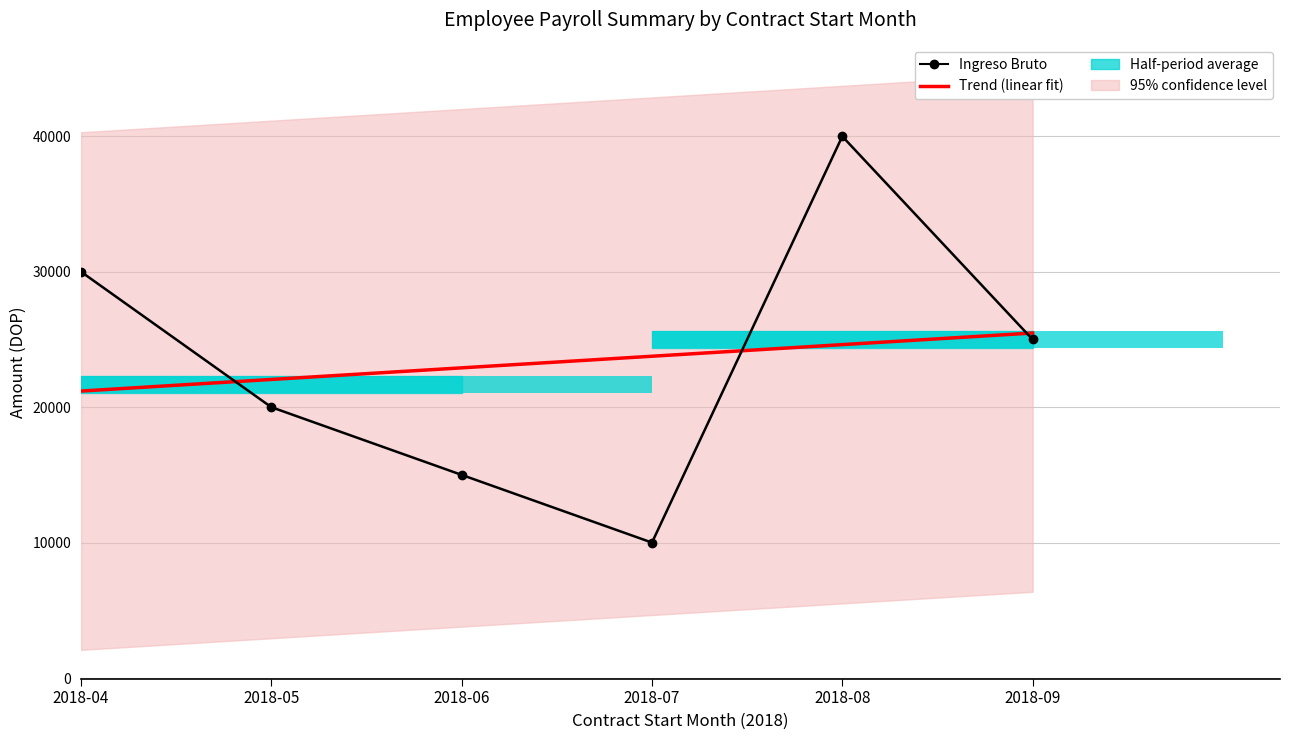

At which category is the sum across all series the highest?

2018-08